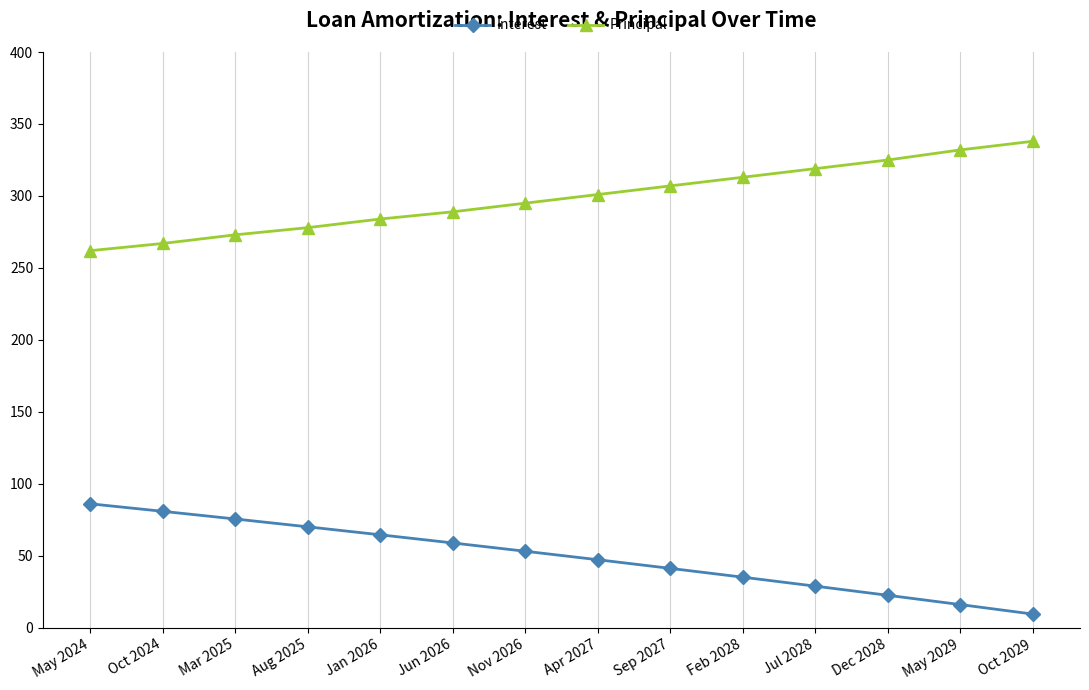

True or false: Interest and Principal intersect in this chart.

False